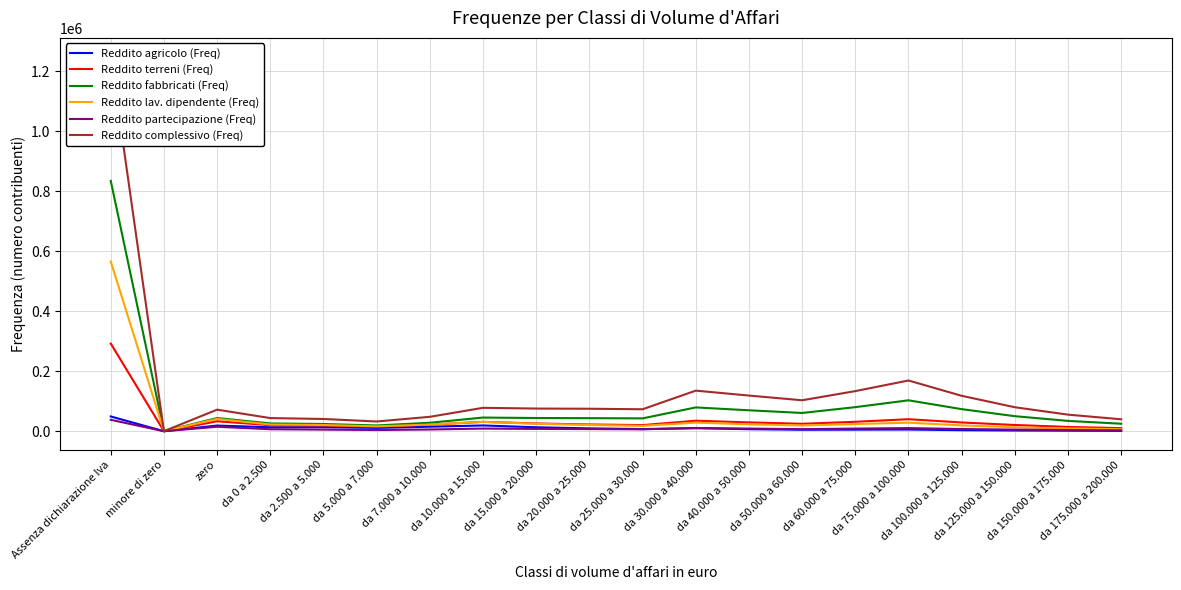

Does the chart have visible grid lines?

Yes